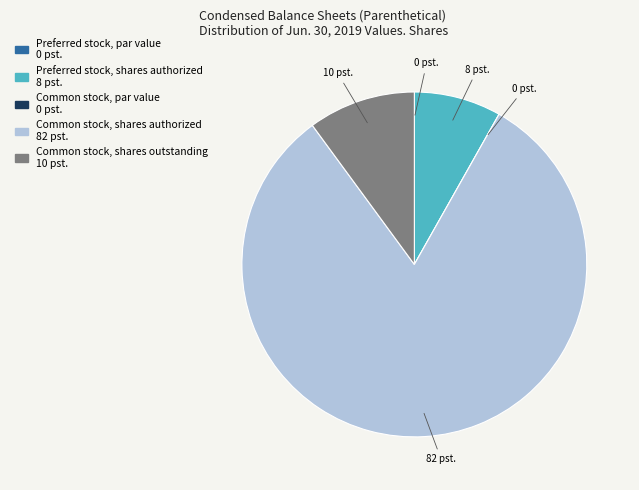

Which category accounts for the majority?

Common stock, shares authorized